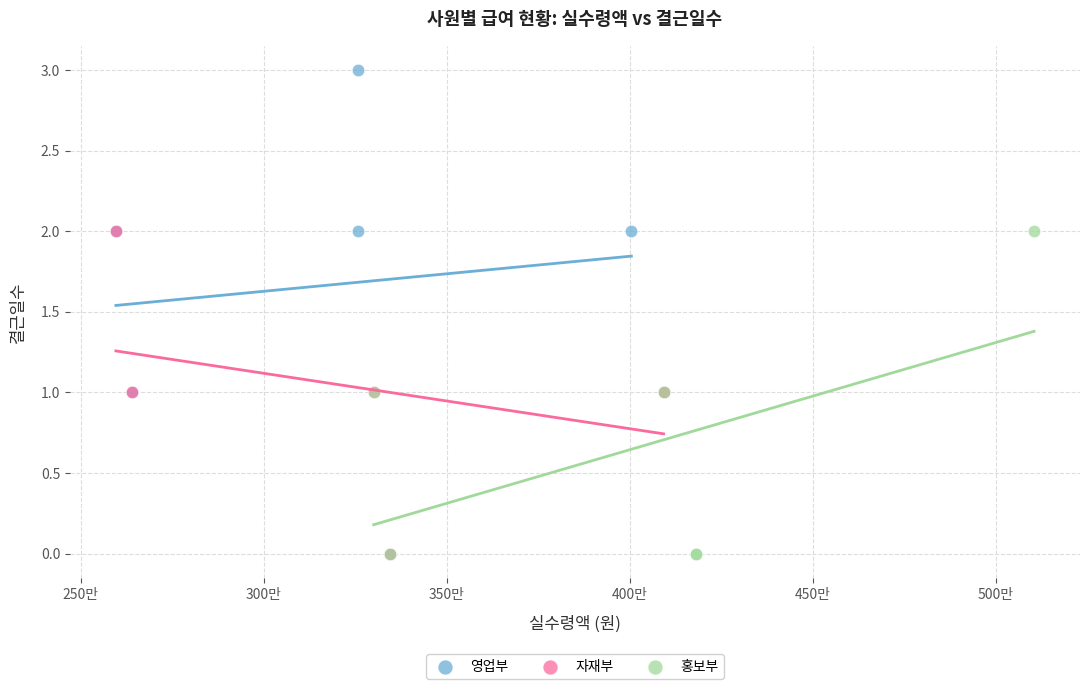

Which series reaches the maximum Y coordinate?

영업부